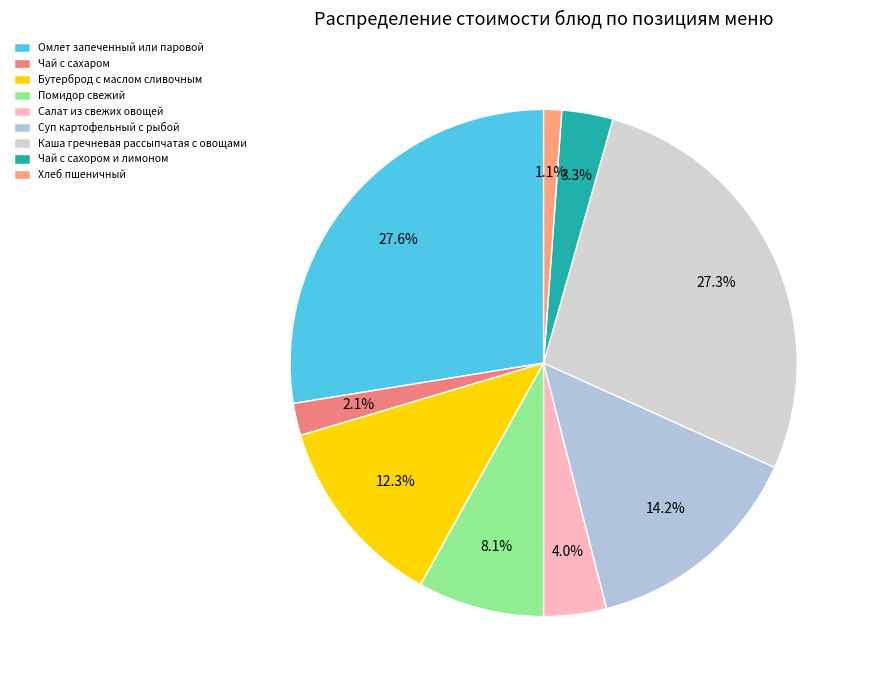

Rank the categories by value from lowest to highest.

Хлеб пшеничный, Чай с сахаром, Чай с сахором и лимоном, Салат из свежих овощей, Помидор свежий, Бутерброд с маслом сливочным, Суп картофельный с рыбой, Каша гречневая рассыпчатая с овощами, Омлет запеченный или паровой